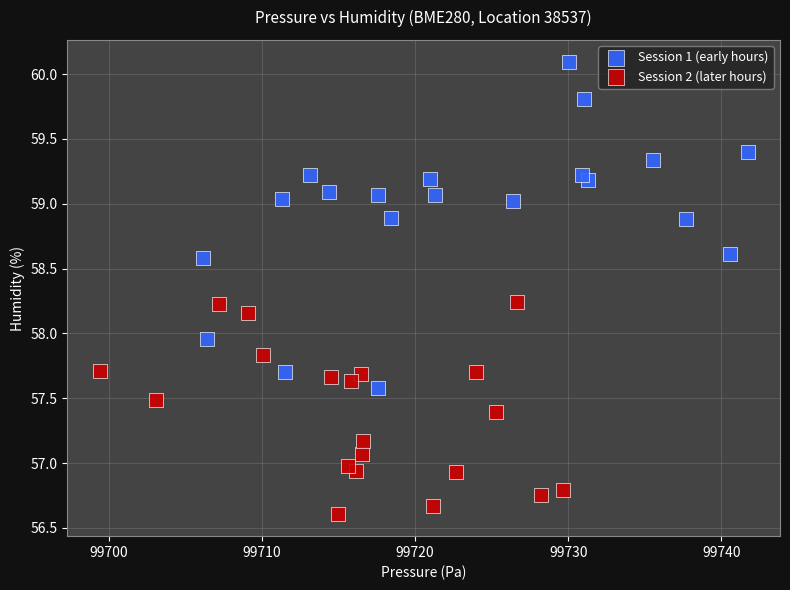

Which series has the widest spread of Y values?

Session 1 (early hours)